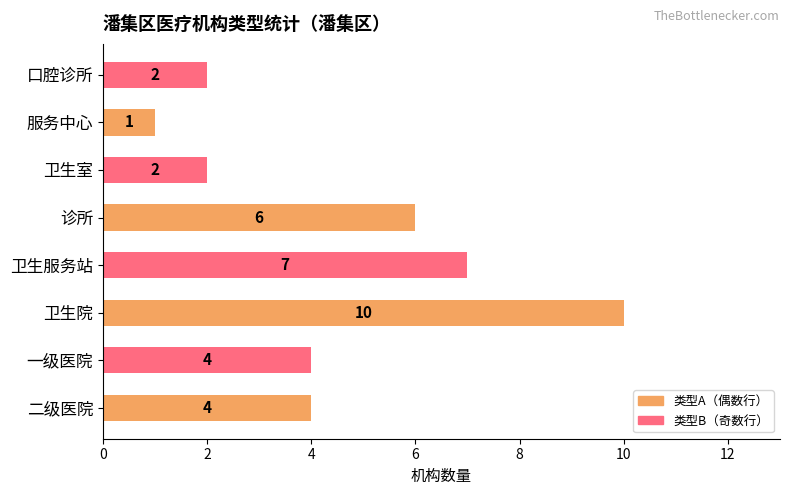

Reading bottom to top, list all the values displayed in this chart.

4	4	10	7	6	2	1	2